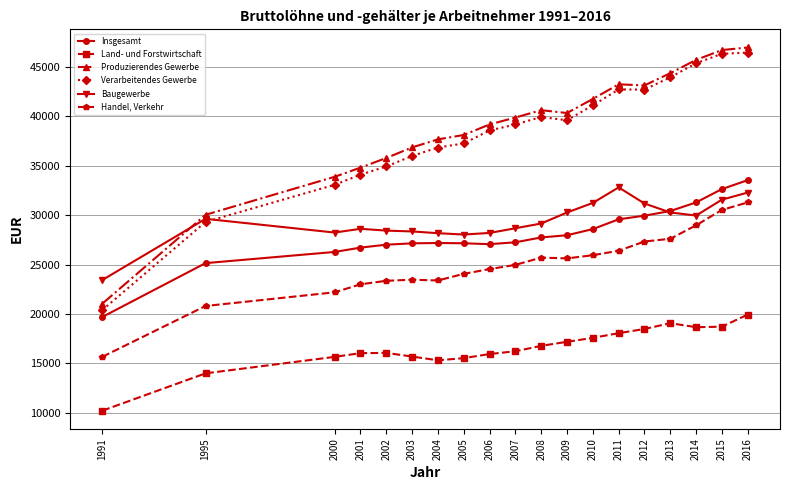

Which category has the lowest value across all series?

1991